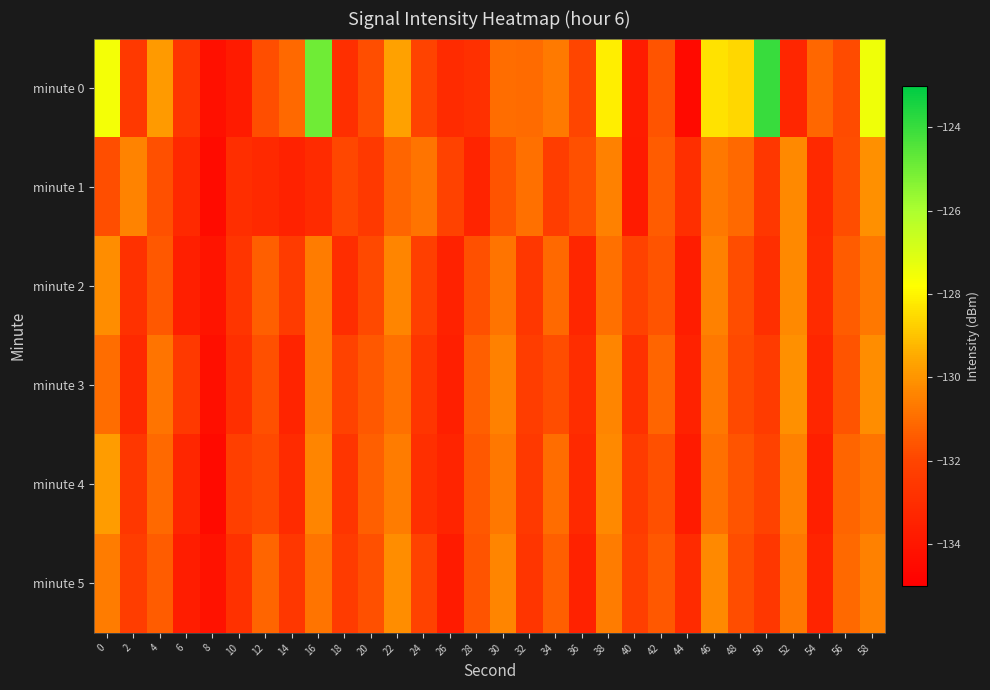

Which series has the widest spread of values?

minute 0